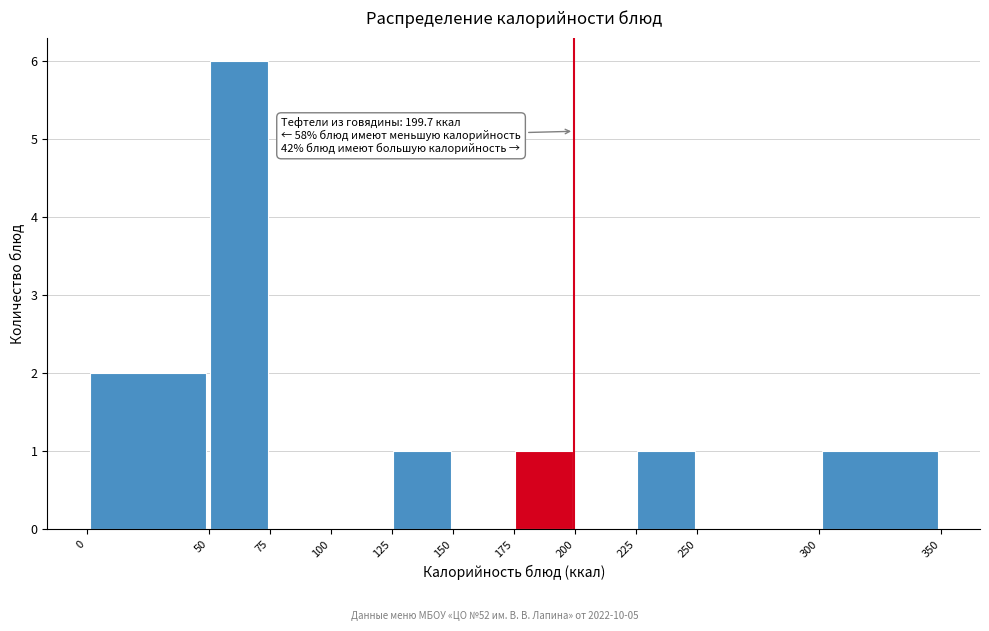

Over which range of the x-axis is the bar tallest?

50 to 75